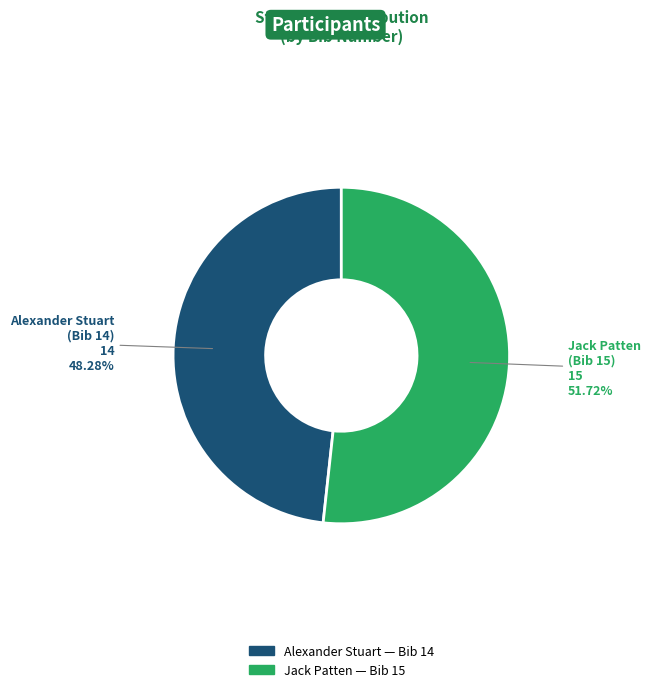

Is there a majority slice in this chart?

Yes